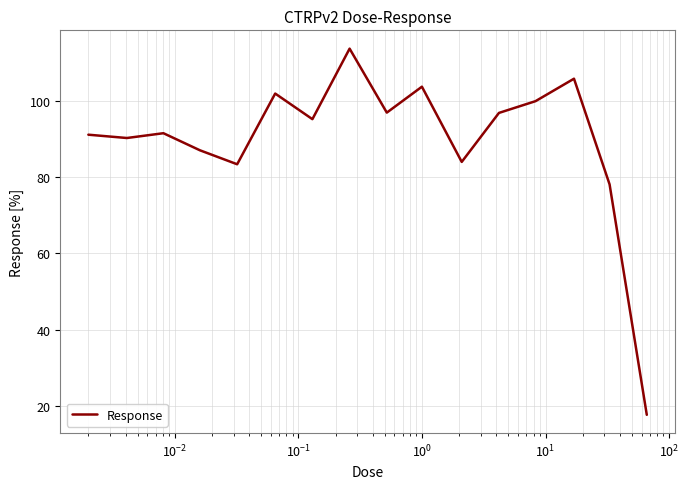

What is the greatest value displayed?

113.8